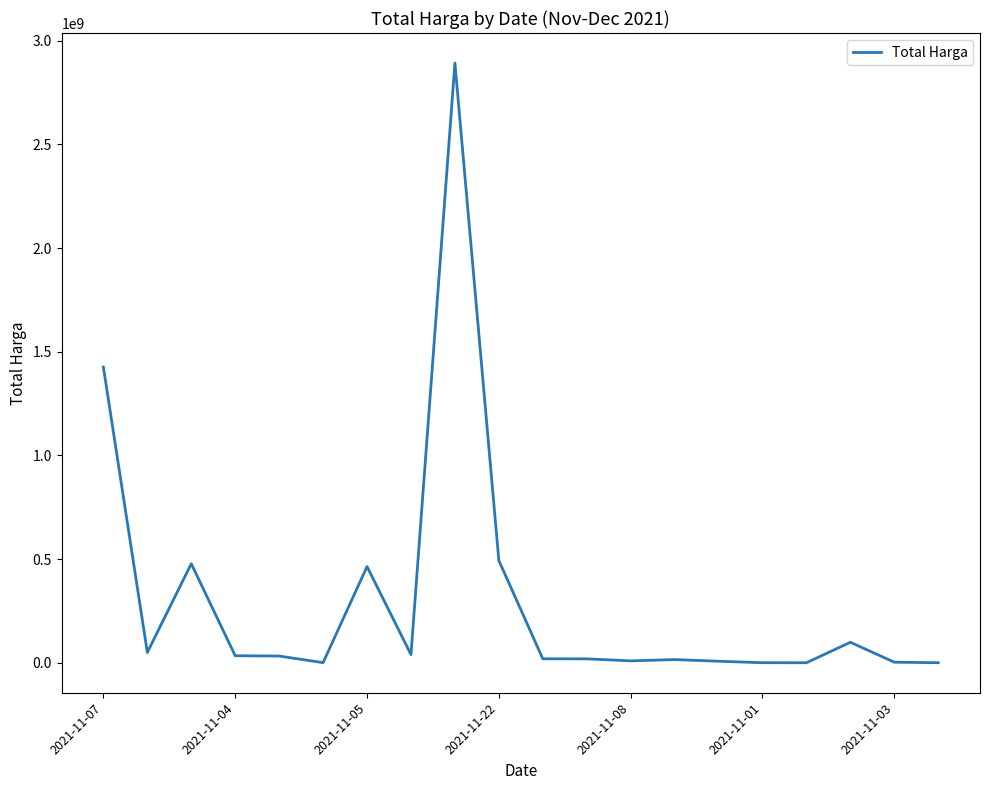

What is the maximum value shown in the chart?

2892122000